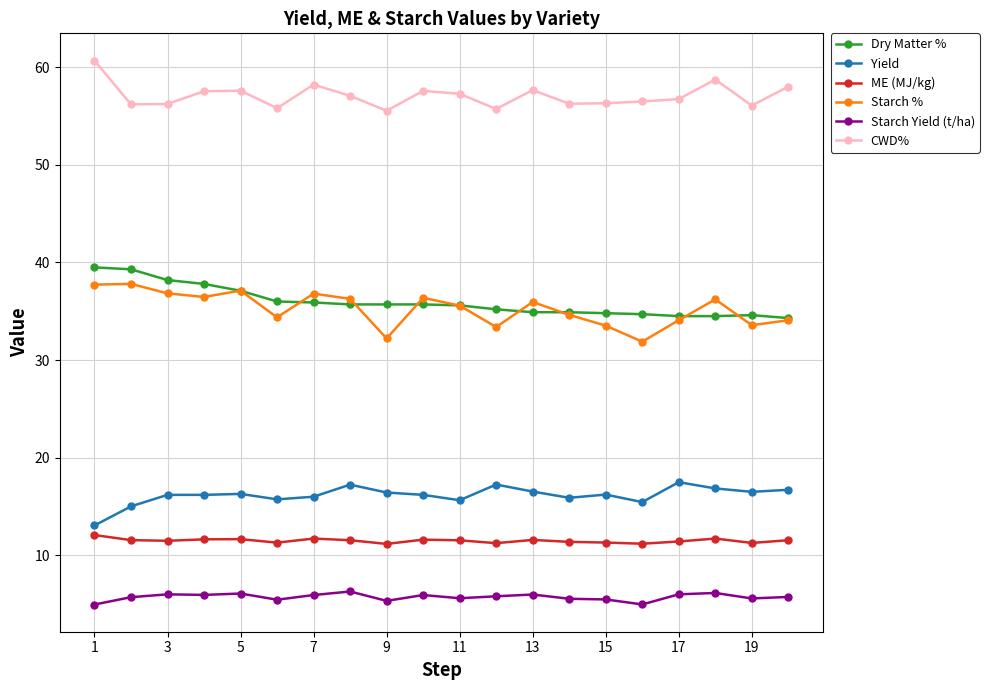

True or false: ME (MJ/kg) has more than 0 points higher than both neighbors.

True